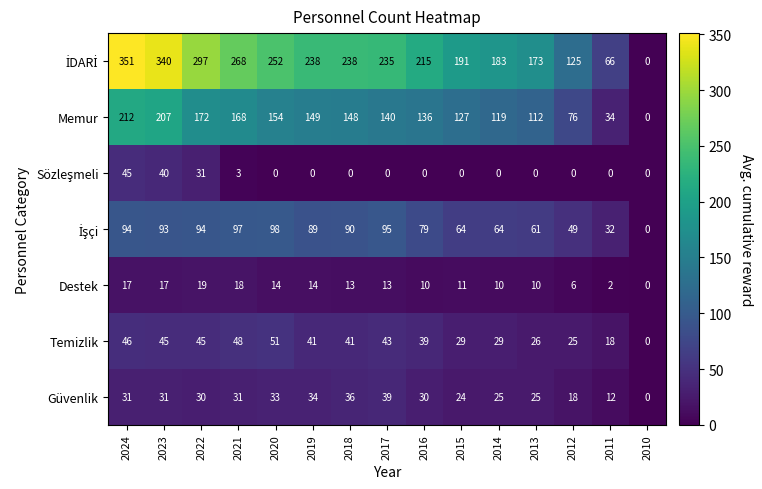

What is the difference between the highest and lowest values at 2021?

265